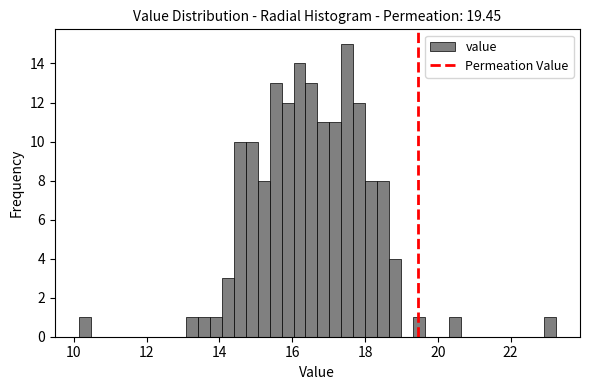

Read against the x-axis, roughly where is the centre of the tallest bar?

17.6